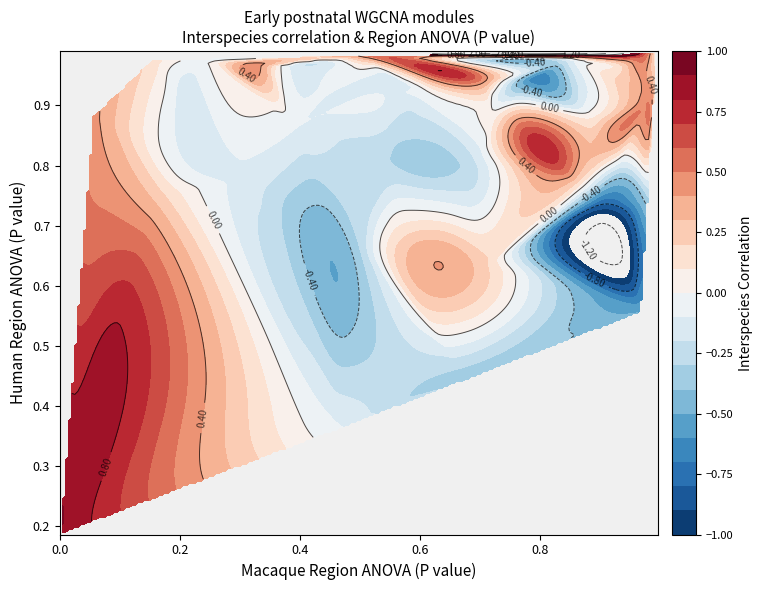

How many positive values are there?

18